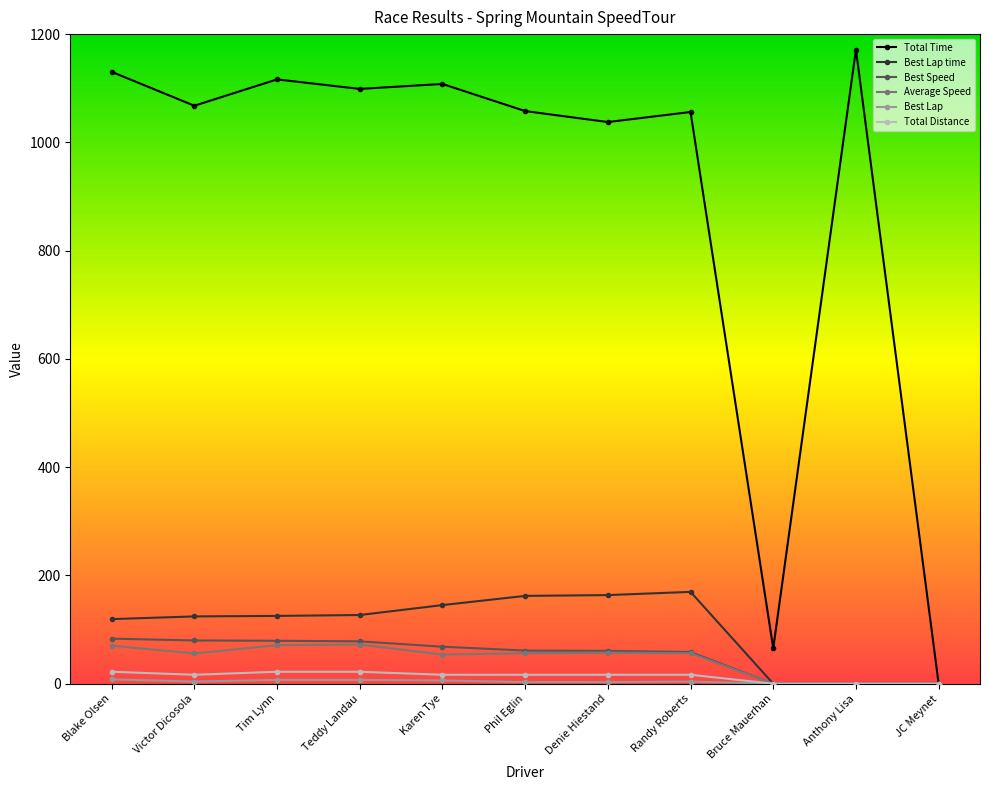

The Total Time series shows 2084.4 at Anthony Lisa. True or false?

False